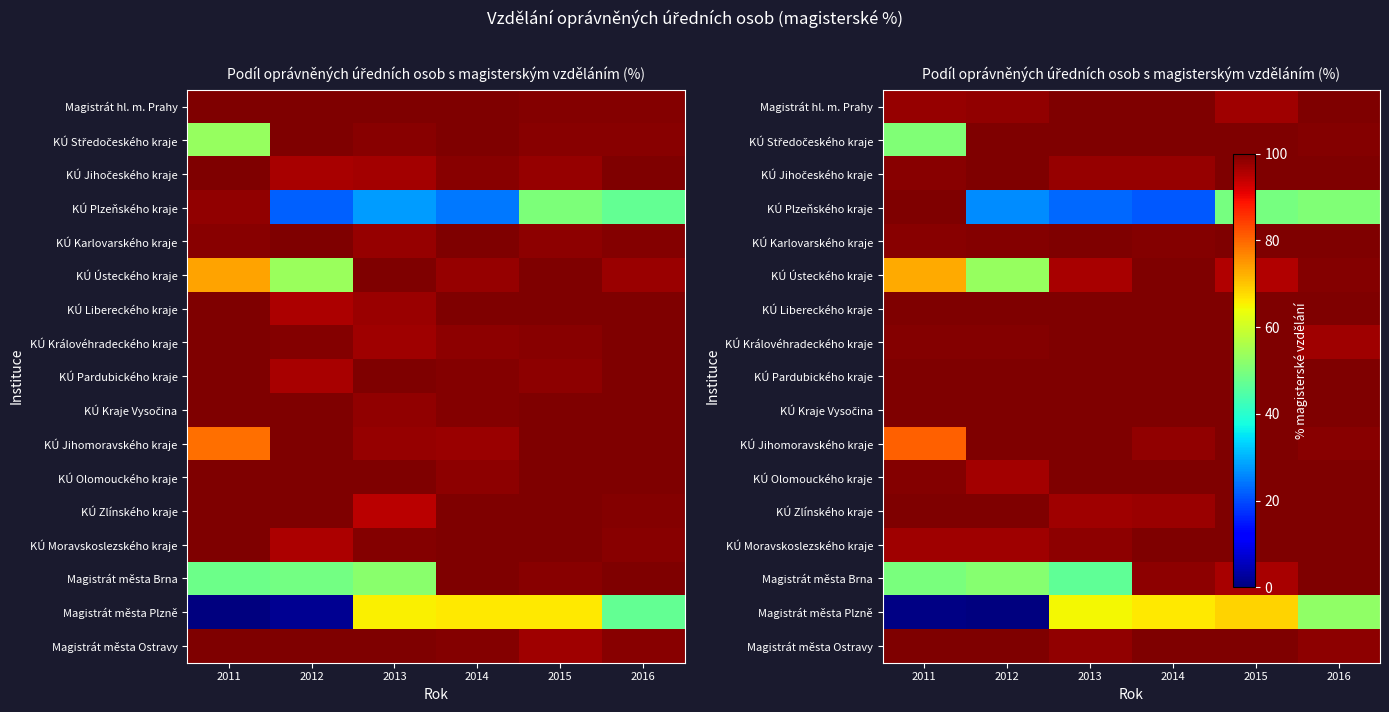

Between 2015 and 2016, which series saw the biggest shift?

Magistrát města Plzně